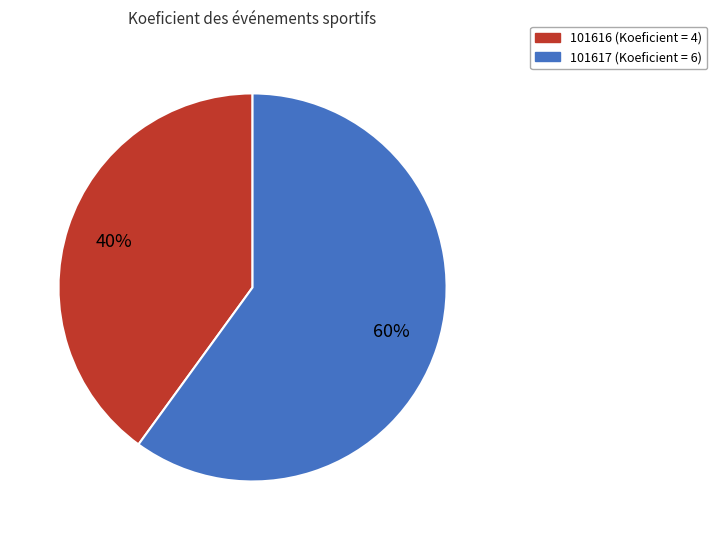

Which has a higher value, 101616 or 101617?

101617